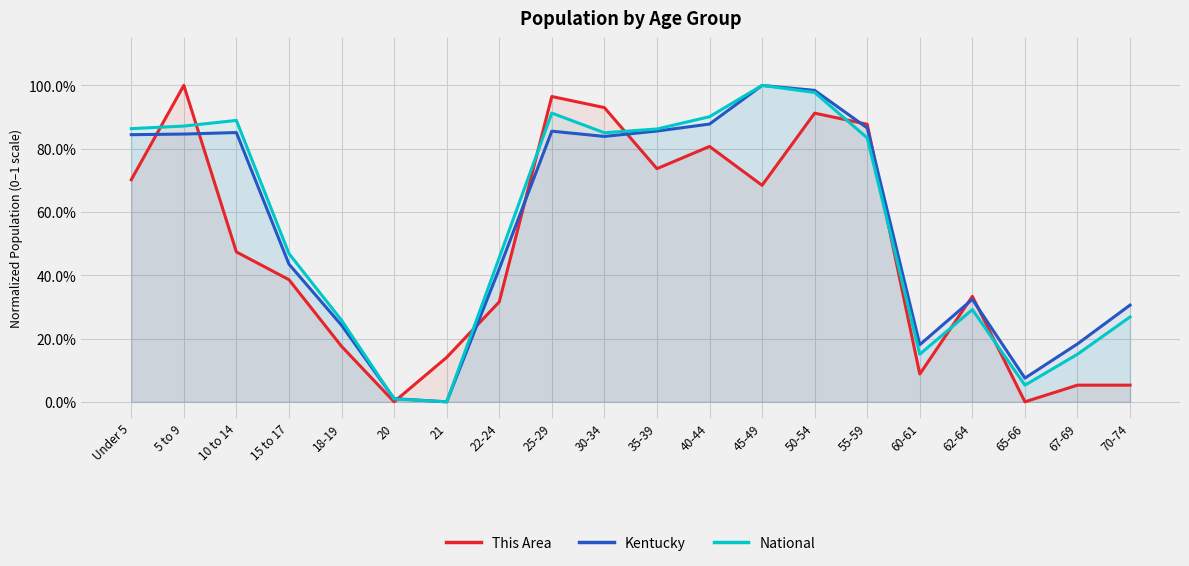

Is it true that National equals 0.5 at 22-24?

True